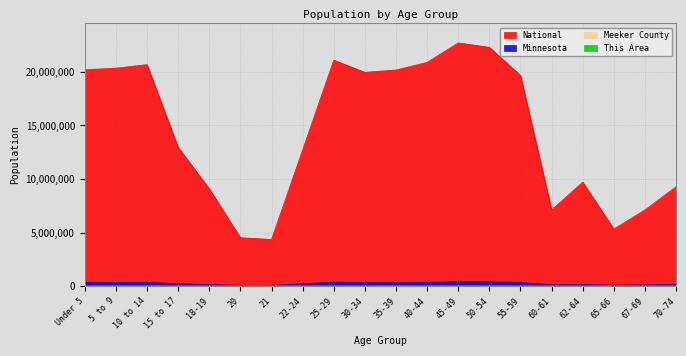

Reading right to left, what are all the values shown in this chart?

National: 9278166	7115361	5319902	9704197	7113727	19664805	22298125	22708591	20890964	20179642	19962099	21101849	12712576	4354294	4519129	9086089	12954254	20677194	20348657	20201362
Minnesota: 151857	116412	86158	159014	120761	349589	401695	406203	352904	328190	342900	372686	212325	70594	72732	147148	220681	352342	355536	355504
Meeker County: 862	610	475	745	614	1736	1848	1797	1432	1277	1290	1253	648	198	221	486	1010	1648	1638	1624
This Area: 32	19	13	14	25	55	48	50	29	26	54	25	11	5	5	12	25	49	49	42